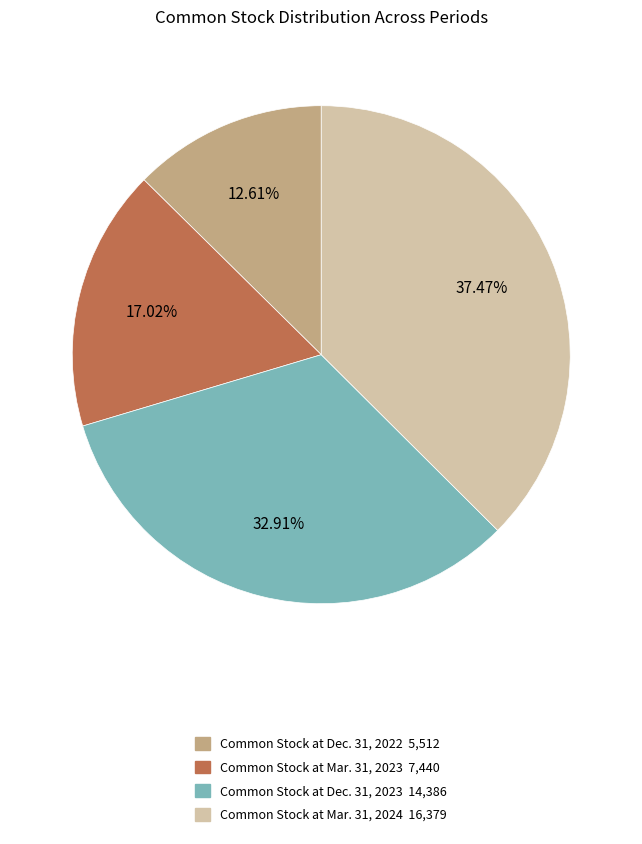

Count the number of slices in the pie.

4